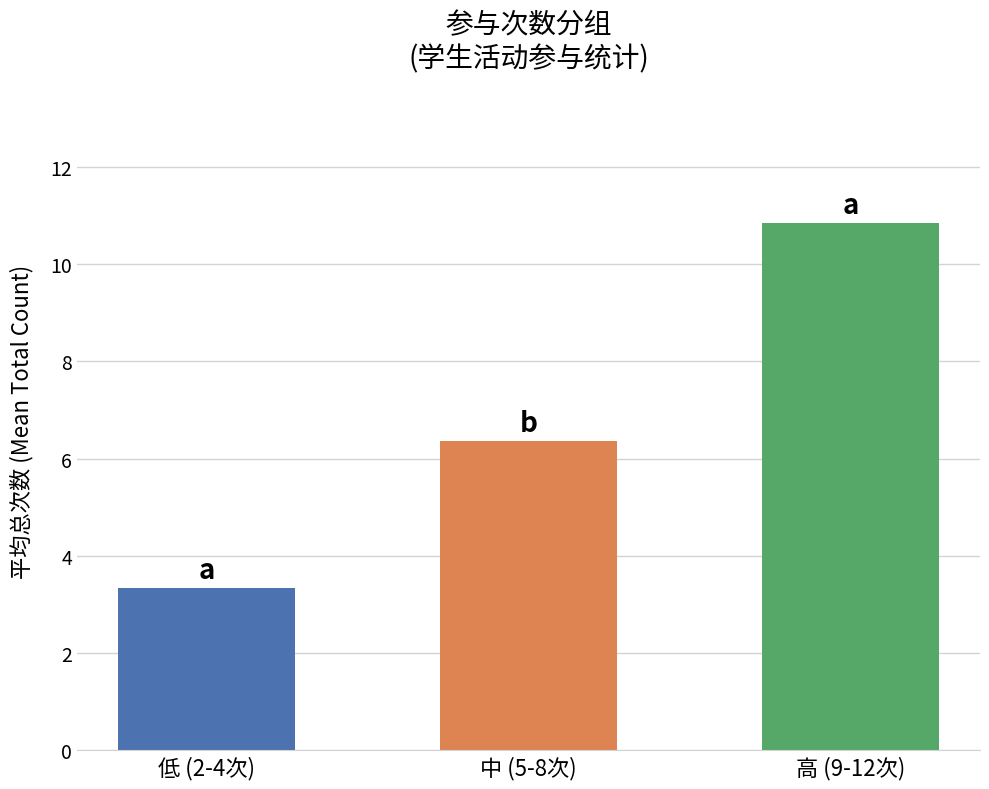

What is the change in value from 低 (2-4次) to 中 (5-8次)?

+3.0